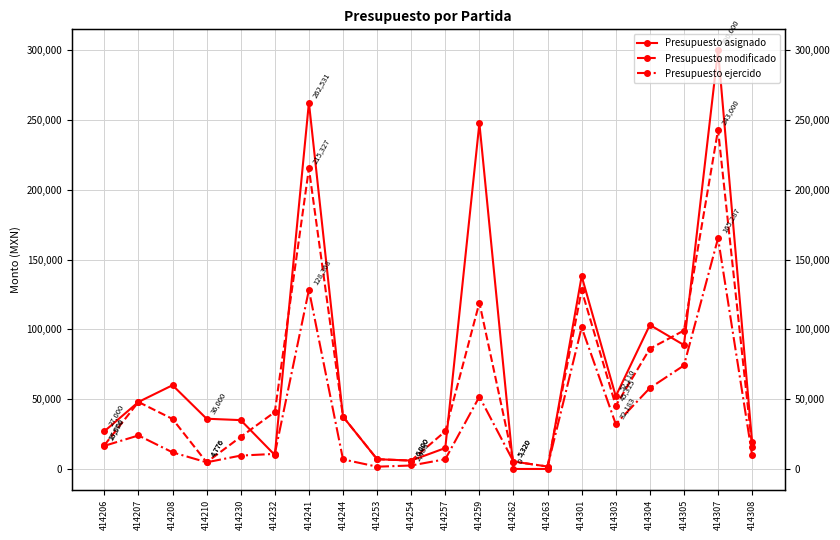

What are all the series names shown in the legend?

Presupuesto asignado, Presupuesto modificado, Presupuesto ejercido